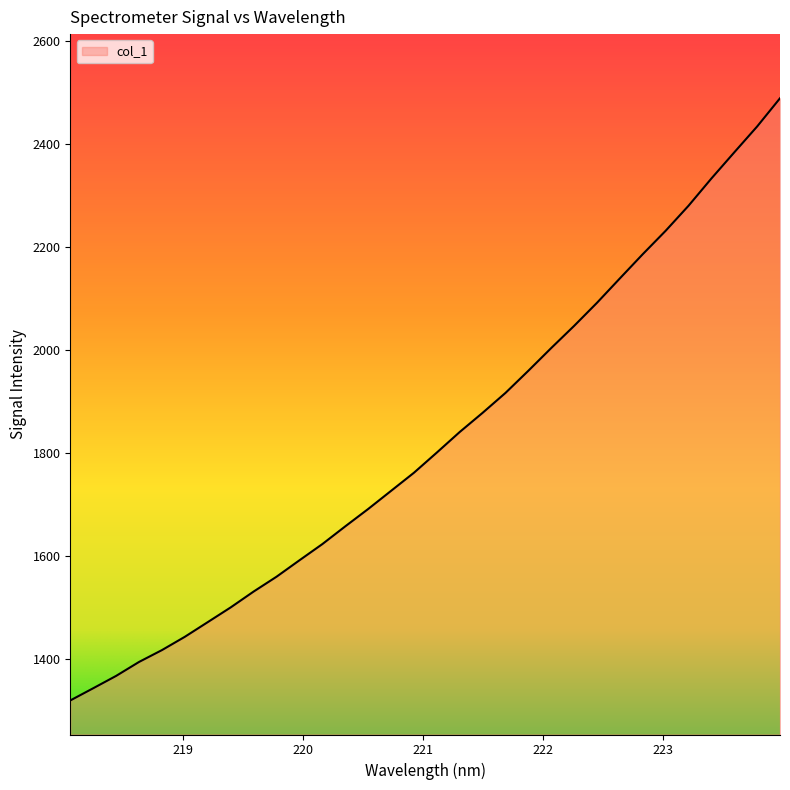

What is the difference between the maximum and minimum values?

1167.8